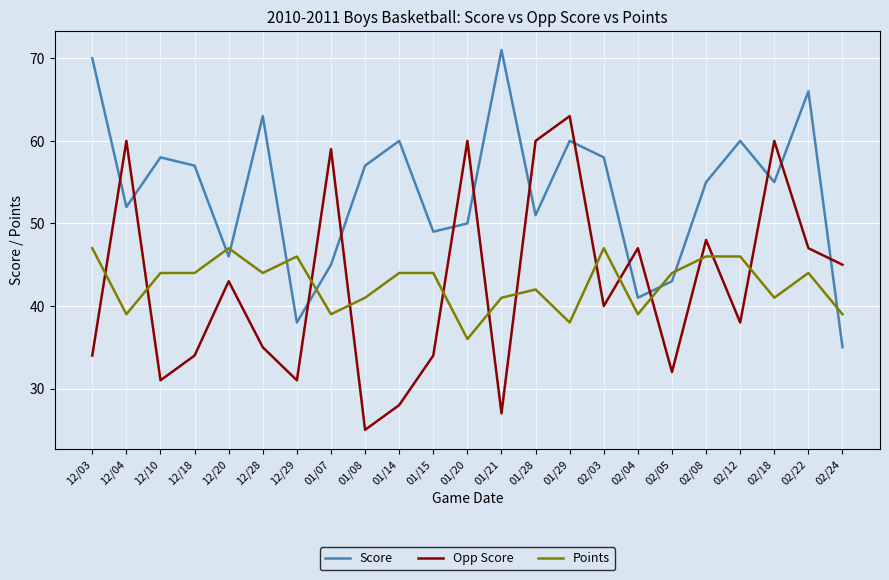

Where do Points and Opp Score first cross each other?

12/03 and 12/04